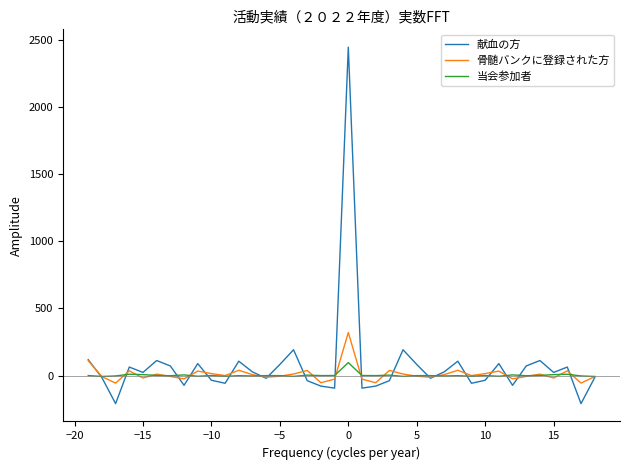

What is the lowest value of the 献血の方 series?

-208.2